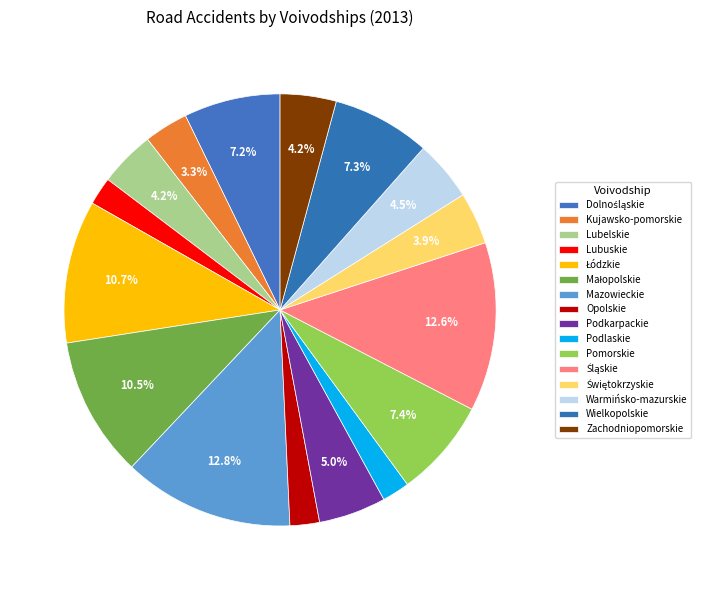

Count the number of slices in the pie.

16